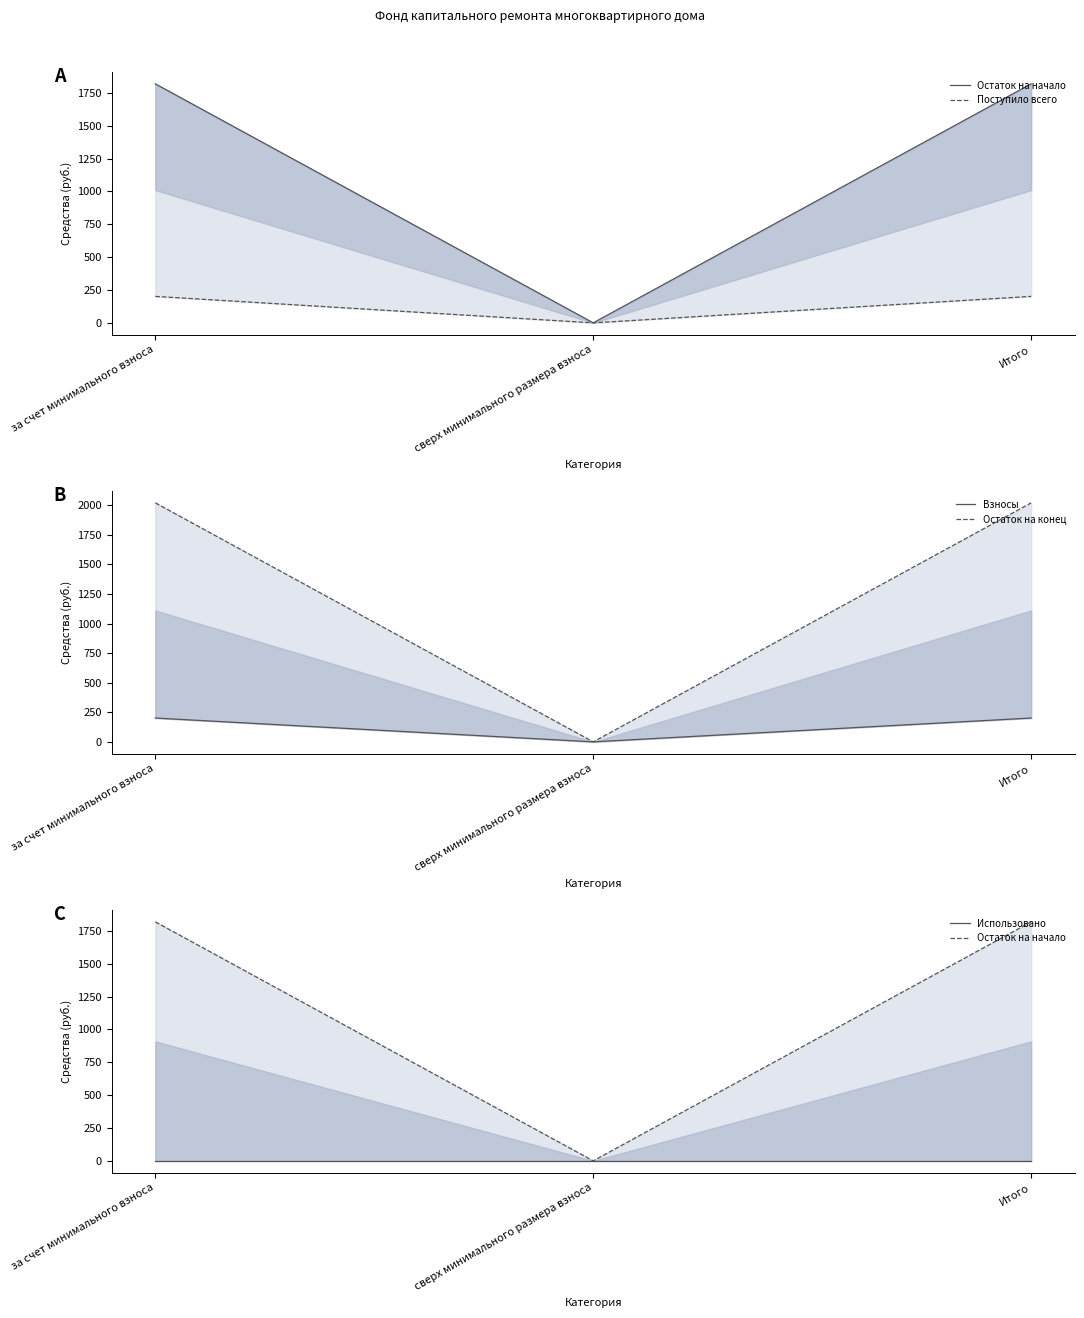

At how many categories does at least one series exceed 40?

2